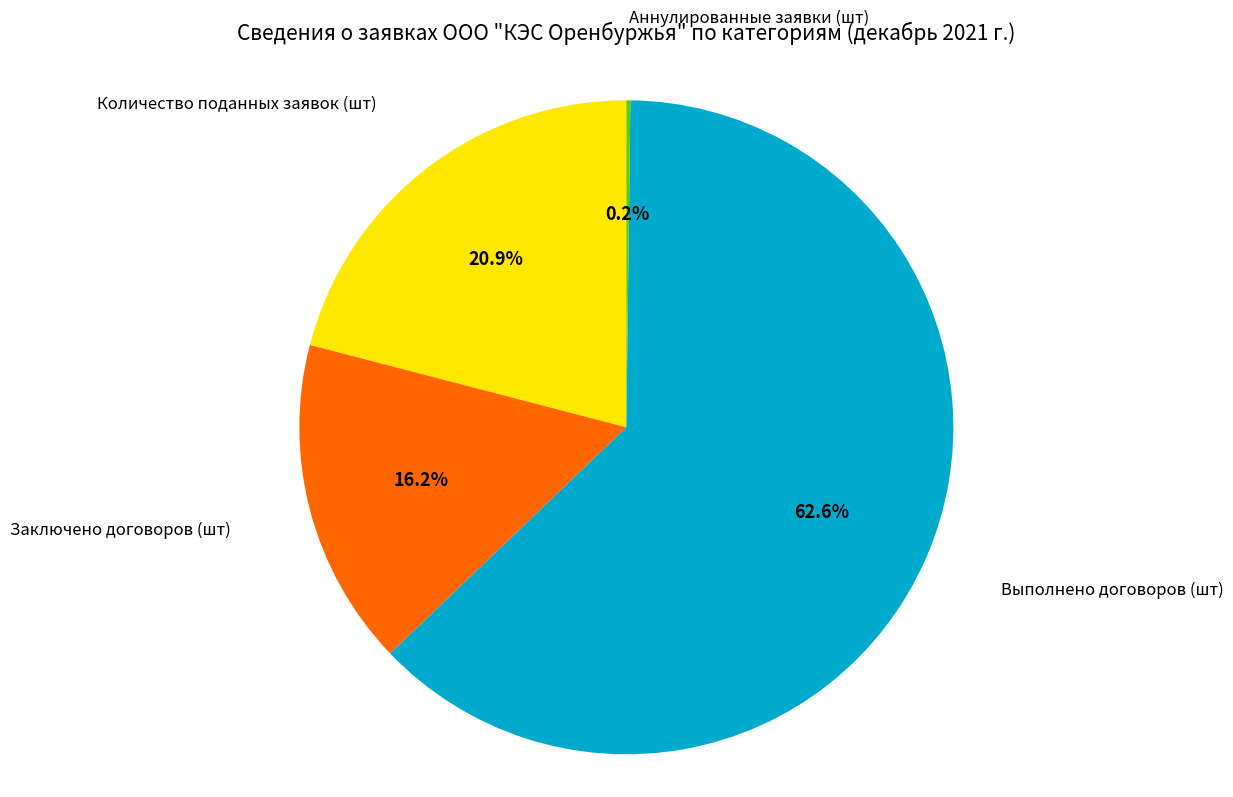

Does any single category account for the majority?

Yes